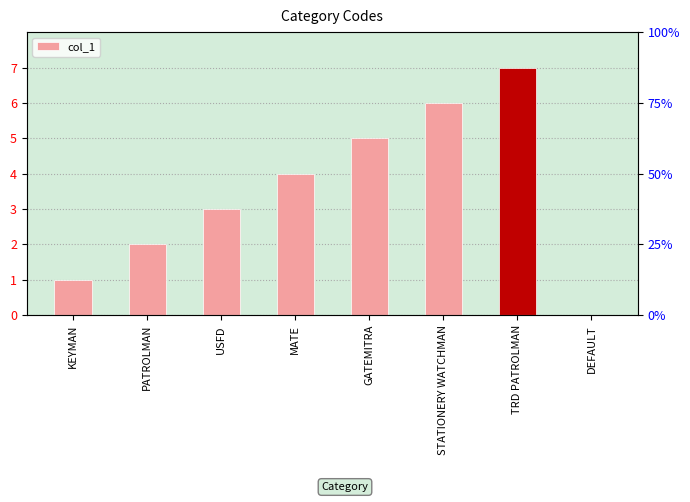

Between KEYMAN and DEFAULT, which is larger?

KEYMAN